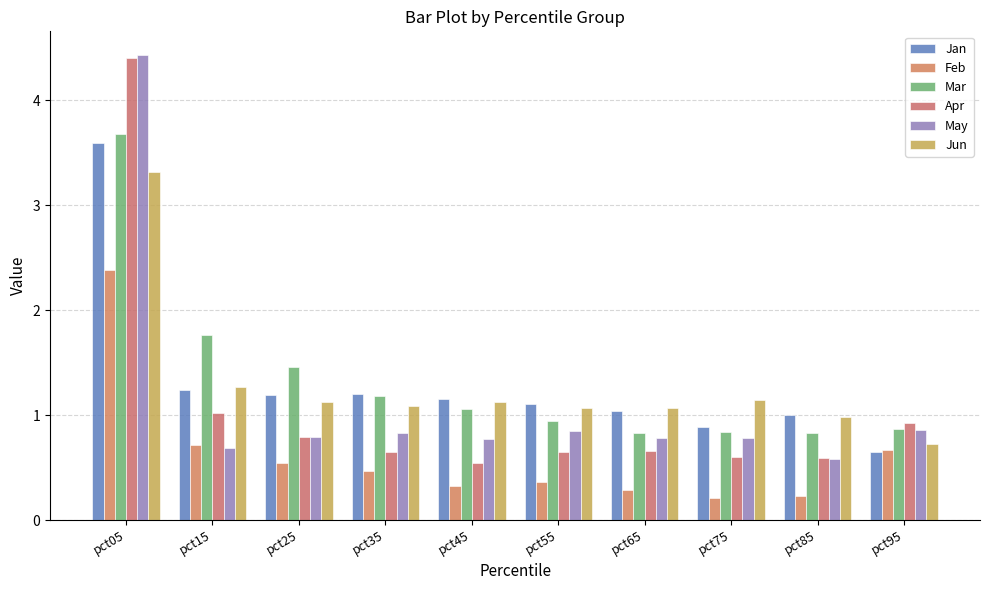

The Feb series shows 0.4 at pct55. True or false?

True